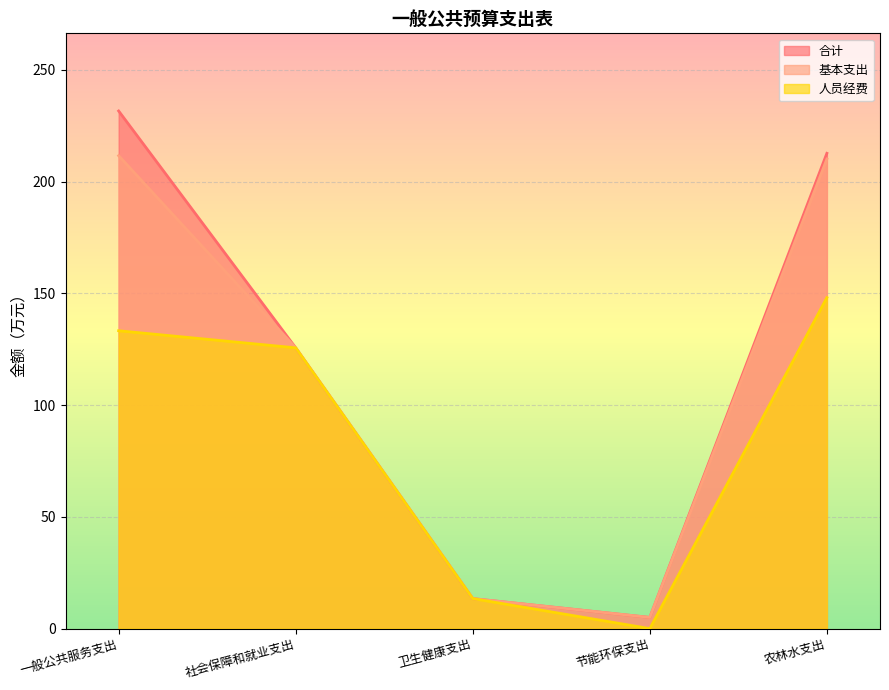

How many data points in 合计 are less than 125?

2